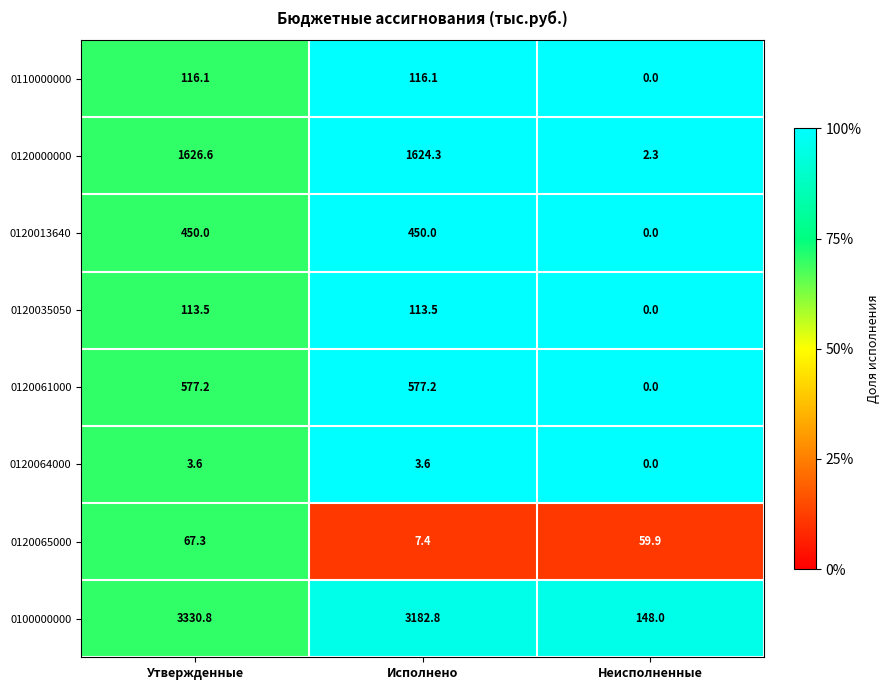

Reading left to right, extract all data points from this chart.

0110000000: Утвержденные=116.1	Исполнено=116.1	Неисполненные=0.0
0120000000: Утвержденные=1626.6	Исполнено=1624.3	Неисполненные=2.3
0120013640: Утвержденные=450.0	Исполнено=450.0	Неисполненные=0.0
0120035050: Утвержденные=113.5	Исполнено=113.5	Неисполненные=0.0
0120061000: Утвержденные=577.2	Исполнено=577.2	Неисполненные=0.0
0120064000: Утвержденные=3.6	Исполнено=3.6	Неисполненные=0.0
0120065000: Утвержденные=67.3	Исполнено=7.4	Неисполненные=59.9
0100000000: Утвержденные=3330.8	Исполнено=3182.8	Неисполненные=148.0